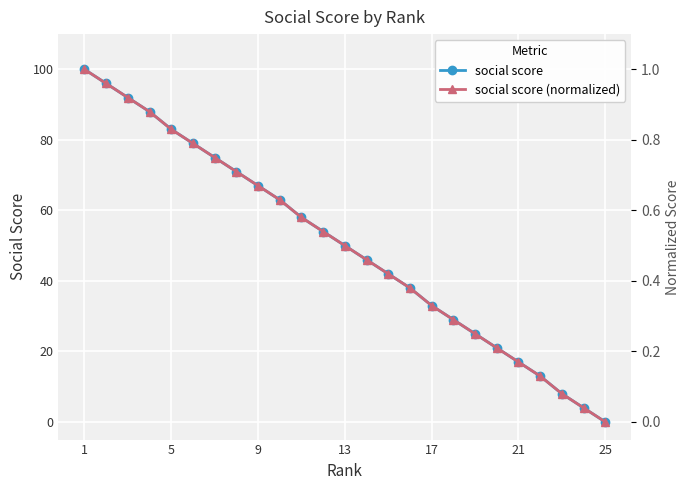

True or false: social score has a value of 100.0 at 1.

True